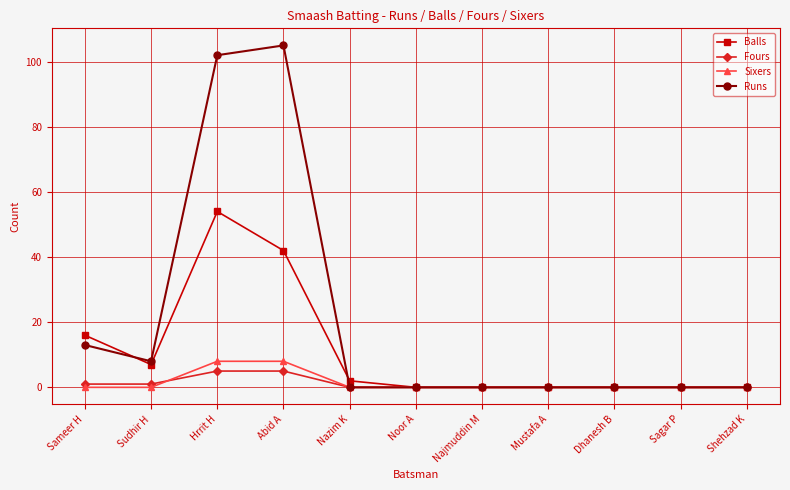

At which category is the sum across all series the highest?

Hrrit H